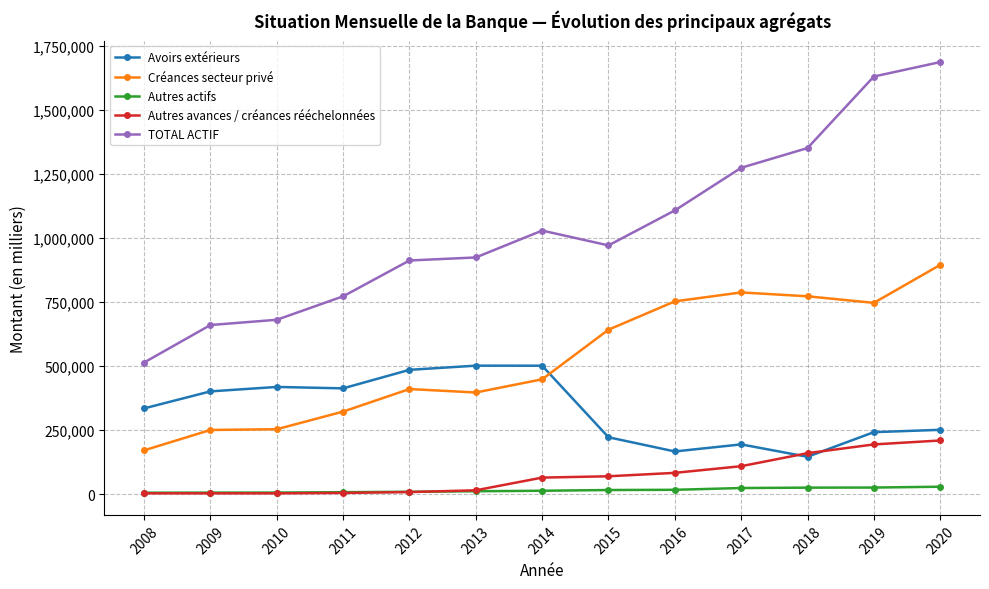

What is the value of the Autres actifs point at the 7th from the left?

13012.5